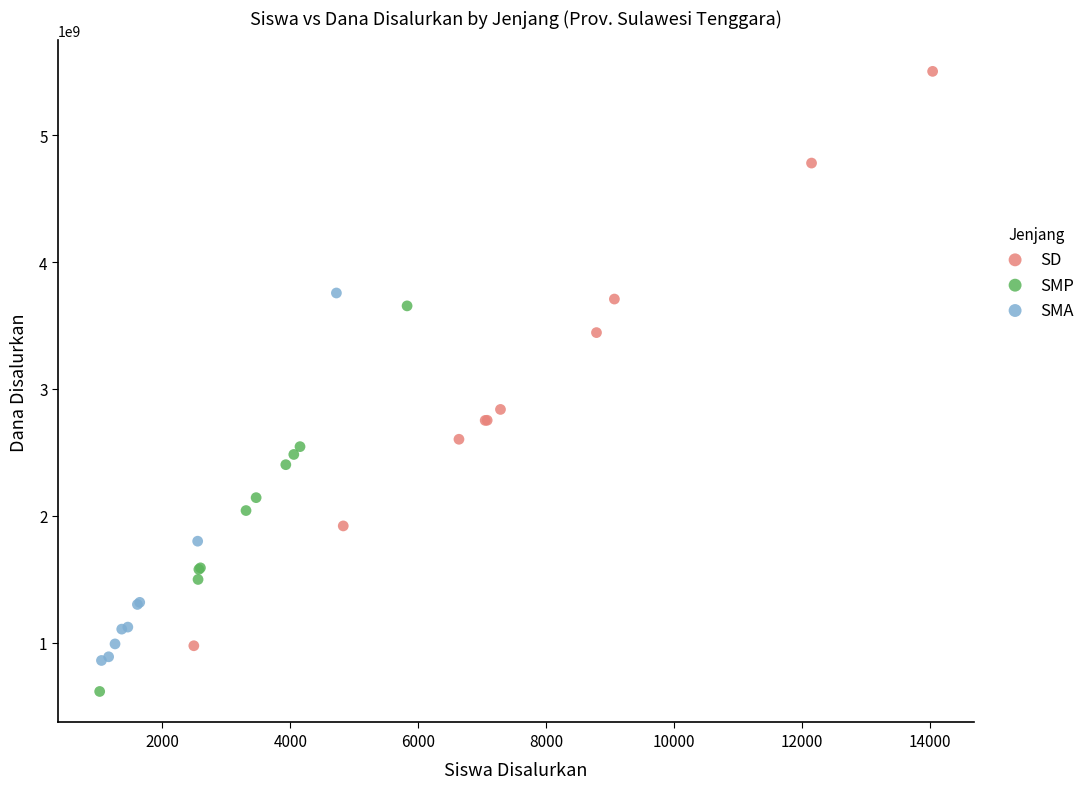

Which series reaches the maximum Y coordinate?

SD